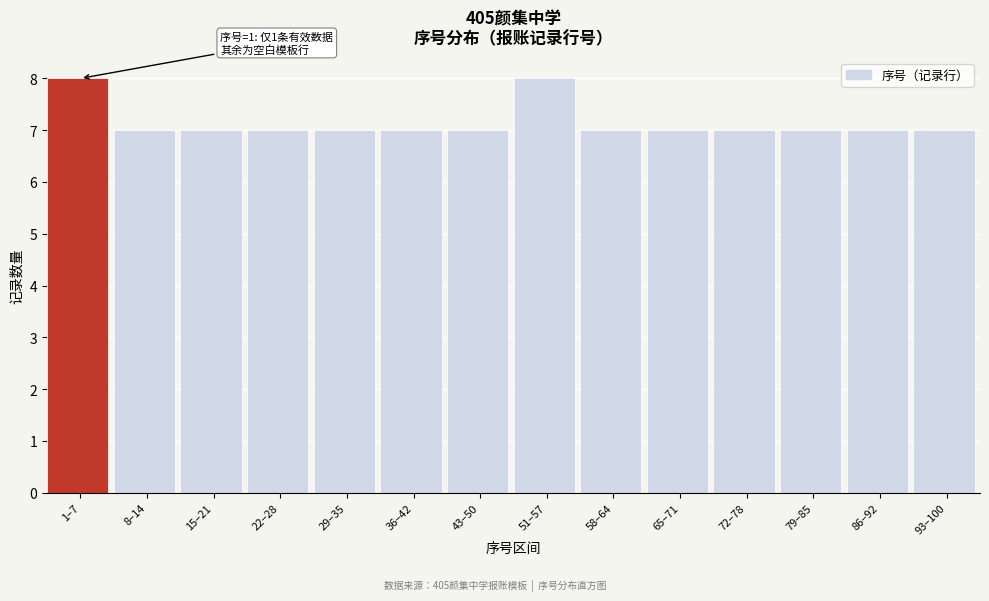

Reading left to right, transcribe all the data shown in this chart.

1–7=8	8–14=7	15–21=7	22–28=7	29–35=7	36–42=7	43–50=7	51–57=8	58–64=7	65–71=7	72–78=7	79–85=7	86–92=7	93–100=7